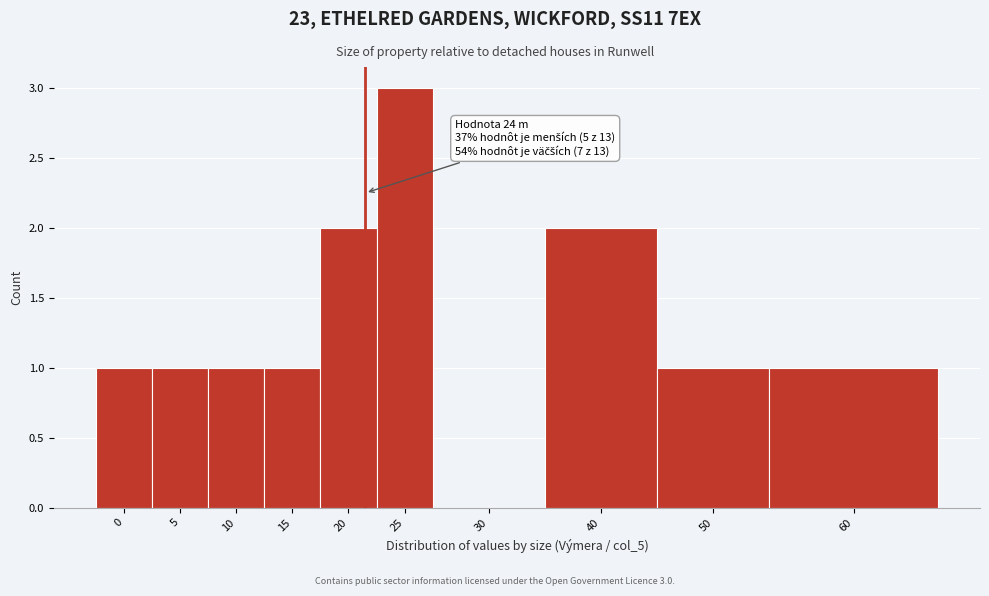

Which category has the highest value across all series?

25